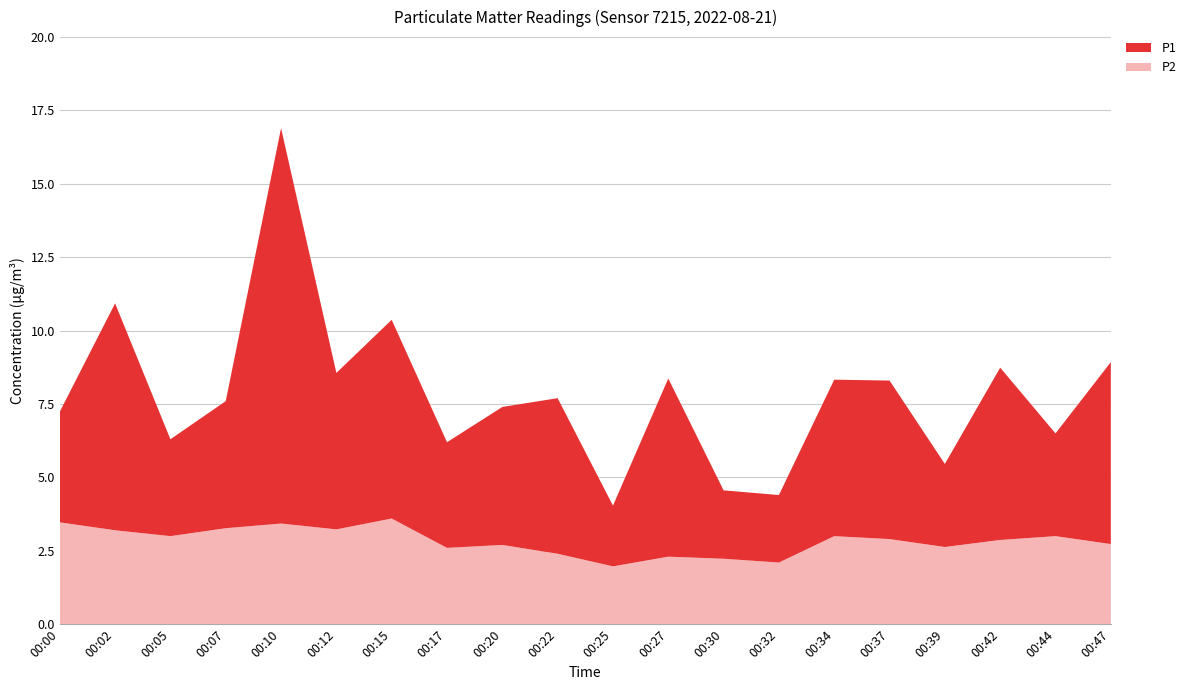

Reading left to right, list all the values displayed in this chart.

P1: 3.8	7.7	3.3	4.3	13.5	5.3	6.8	3.6	4.7	5.3	2.1	6.1	2.3	2.3	5.3	5.4	2.8	5.9	3.5	6.2
P2: 3.5	3.2	3.0	3.3	3.4	3.2	3.6	2.6	2.7	2.4	2.0	2.3	2.2	2.1	3.0	2.9	2.6	2.9	3.0	2.7